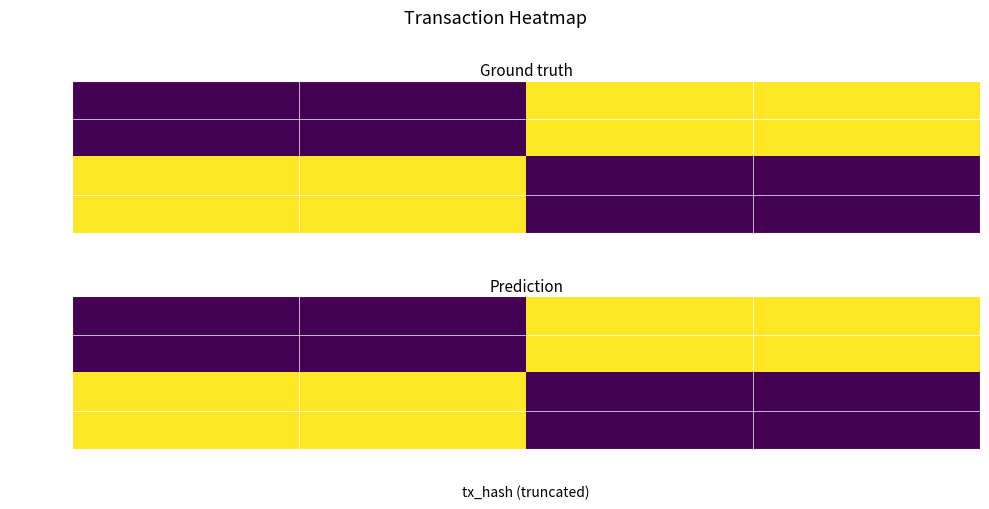

Is it true that io_index equals 0 at a25d9820…?

True